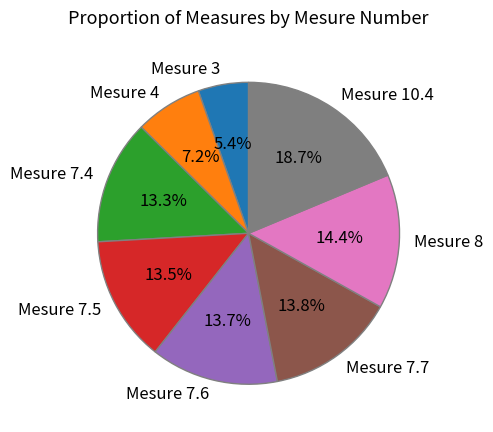

Which slice is the smallest?

Mesure 3